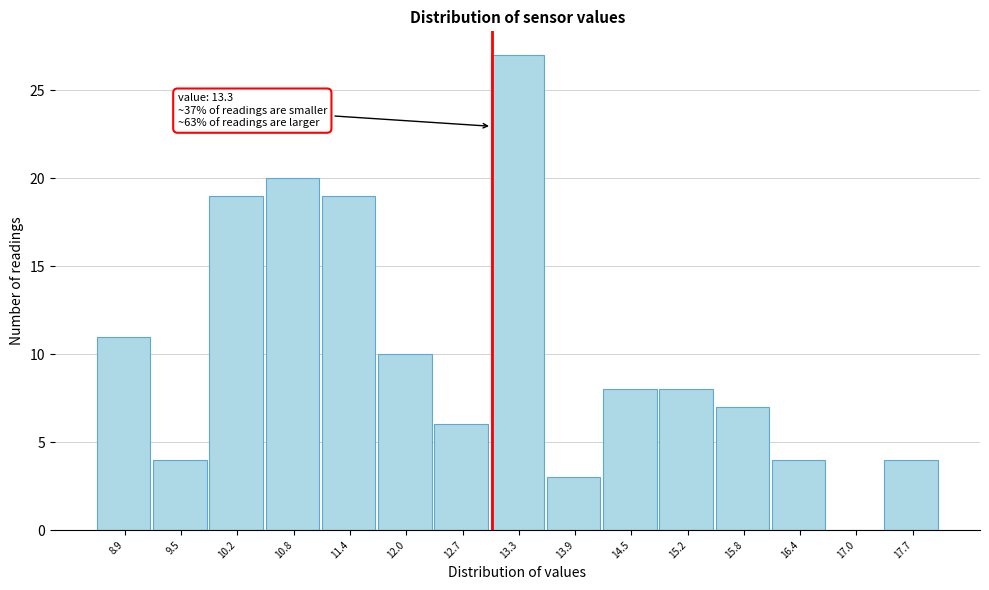

Reading left to right, extract all data points from this chart.

8.9=11	9.5=4	10.2=19	10.8=20	11.4=19	12.0=10	12.7=6	13.3=27	13.9=3	14.5=8	15.2=8	15.8=7	16.4=4	17.0=0	17.7=4